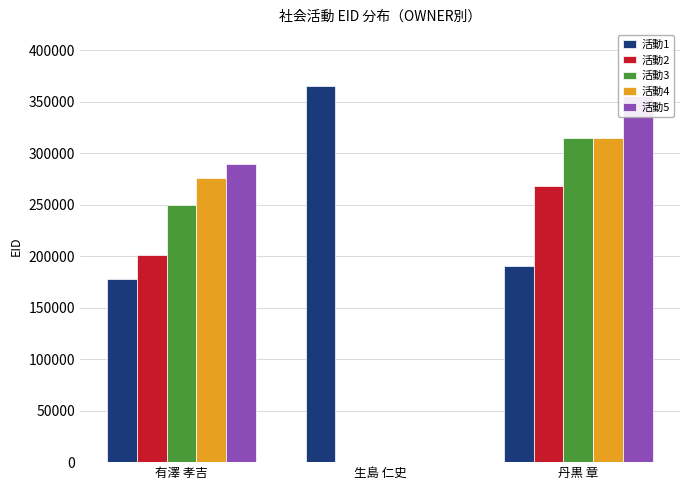

At which label does 活動5 first exceed 289403?

丹黒 章